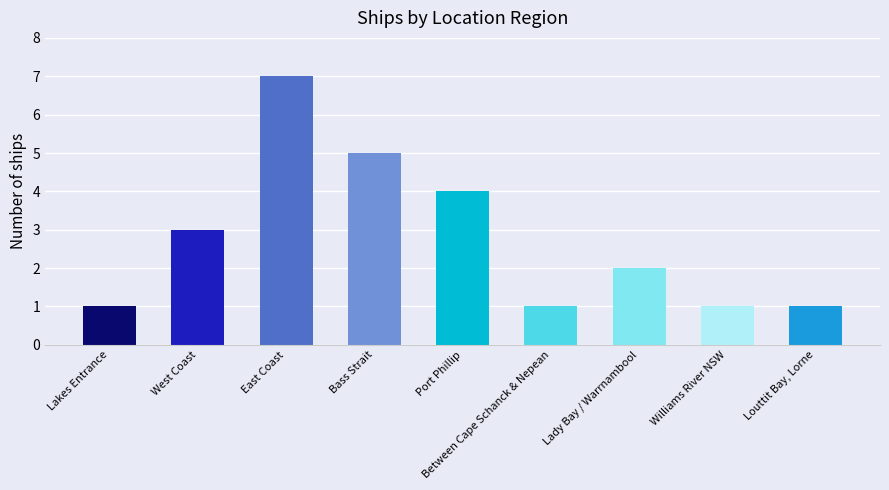

Reading right to left, what are all the values shown in this chart?

Louttit Bay, Lorne=1	Williams River NSW=1	Lady Bay / Warrnambool=2	Between Cape Schanck & Nepean=1	Port Phillip=4	Bass Strait=5	East Coast=7	West Coast=3	Lakes Entrance=1